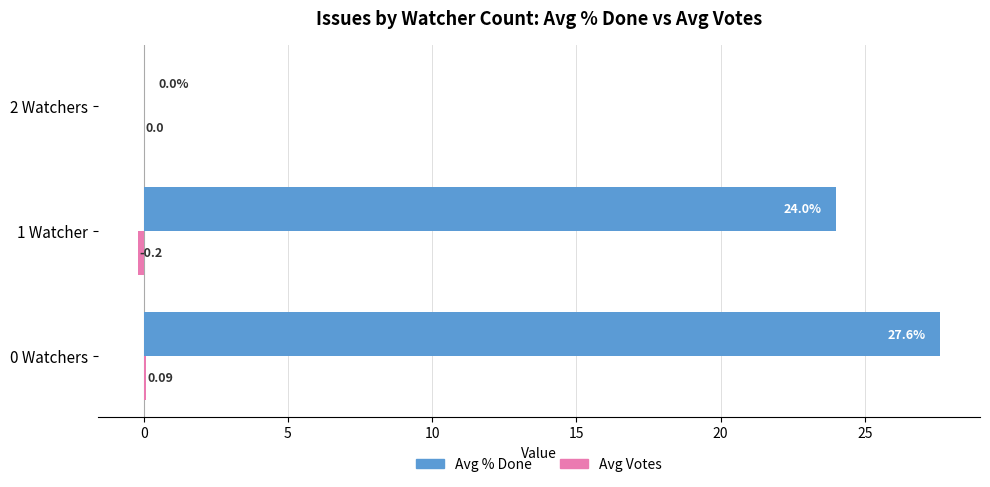

Which category has the highest value in the Avg % Done series?

0 Watchers